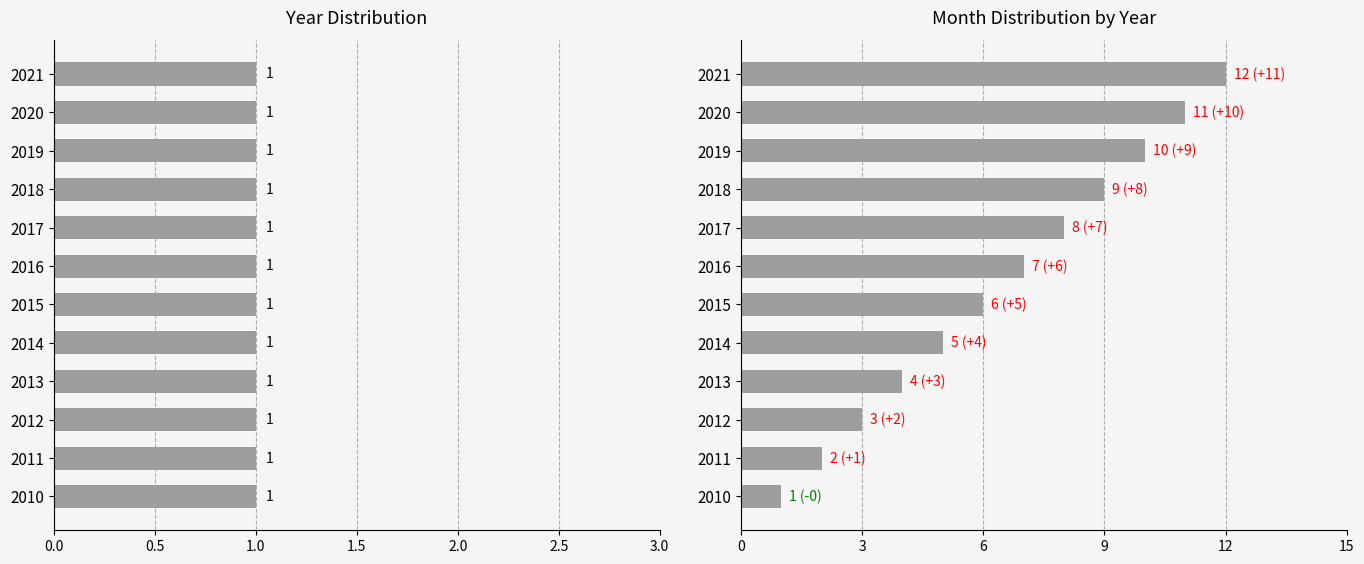

The 月 series shows 3.1 at 2011. True or false?

False